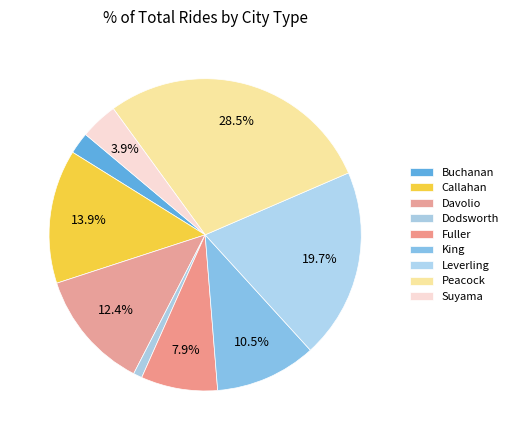

To the nearest percent, what is the difference between the Peacock and Davolio slice percentages?

16%